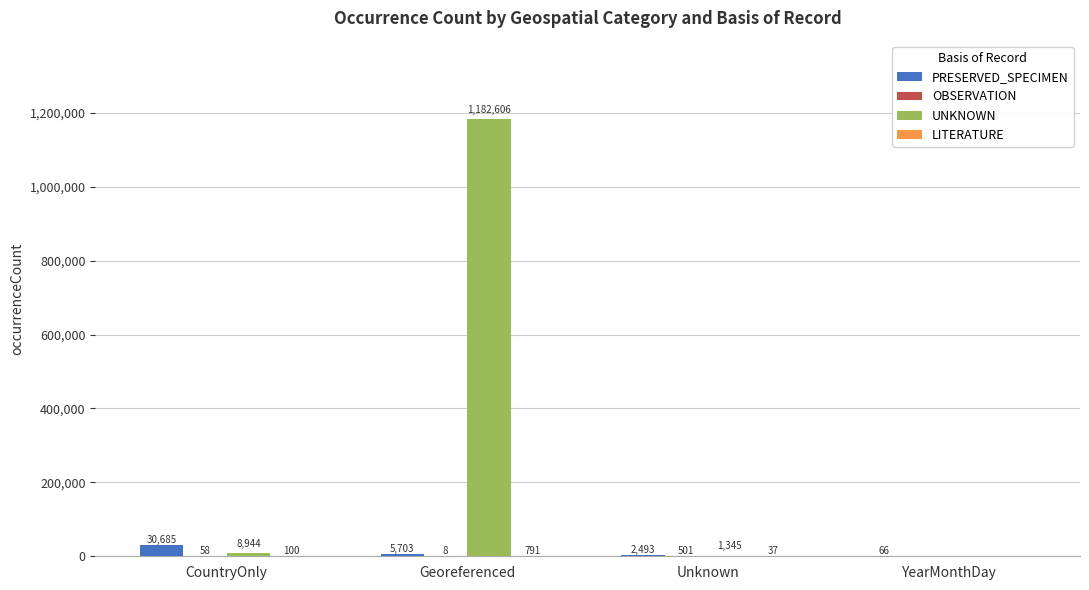

What is the sum of all PRESERVED_SPECIMEN values?

38947